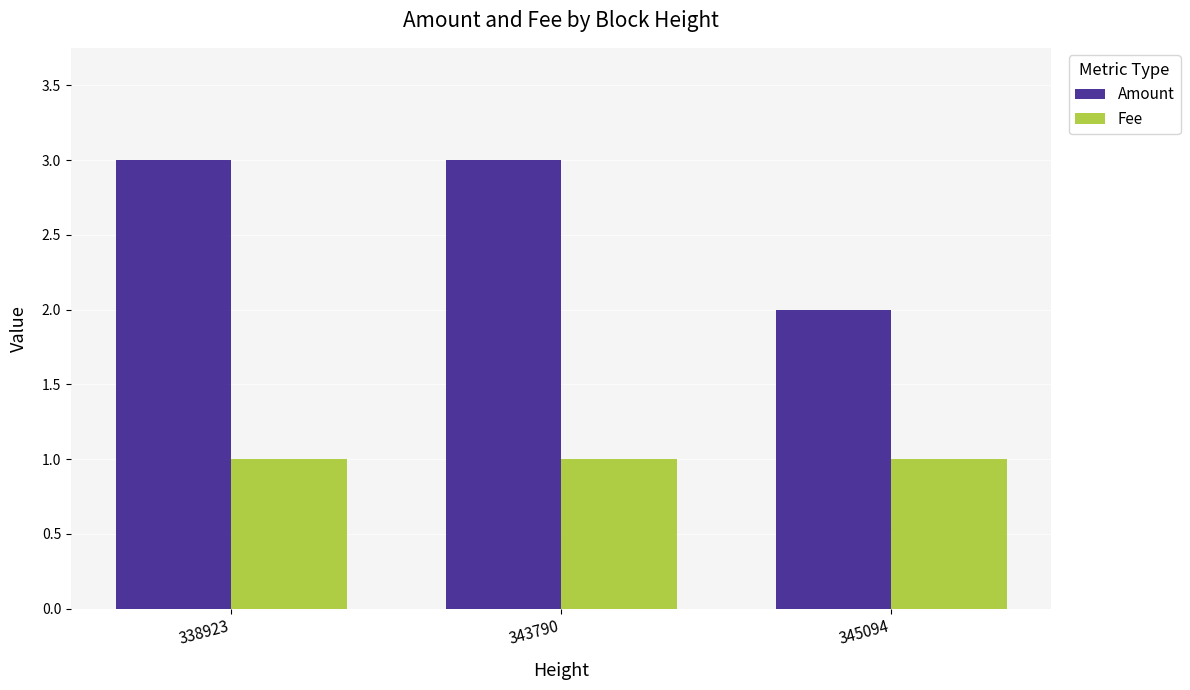

List the series in order of their peak value, lowest first.

Fee, Amount